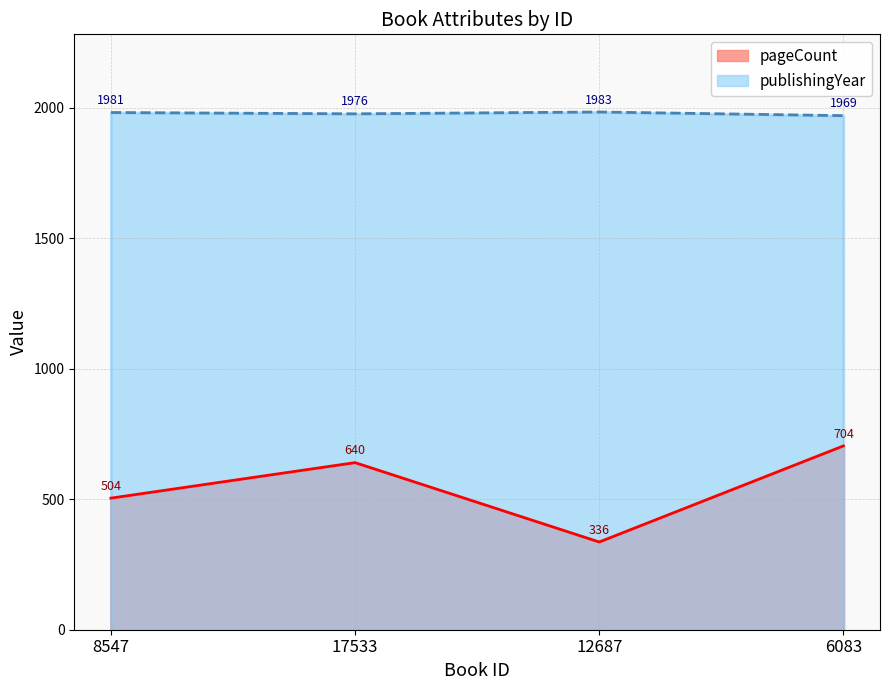

What is the label of the 2nd point from the right?

12687